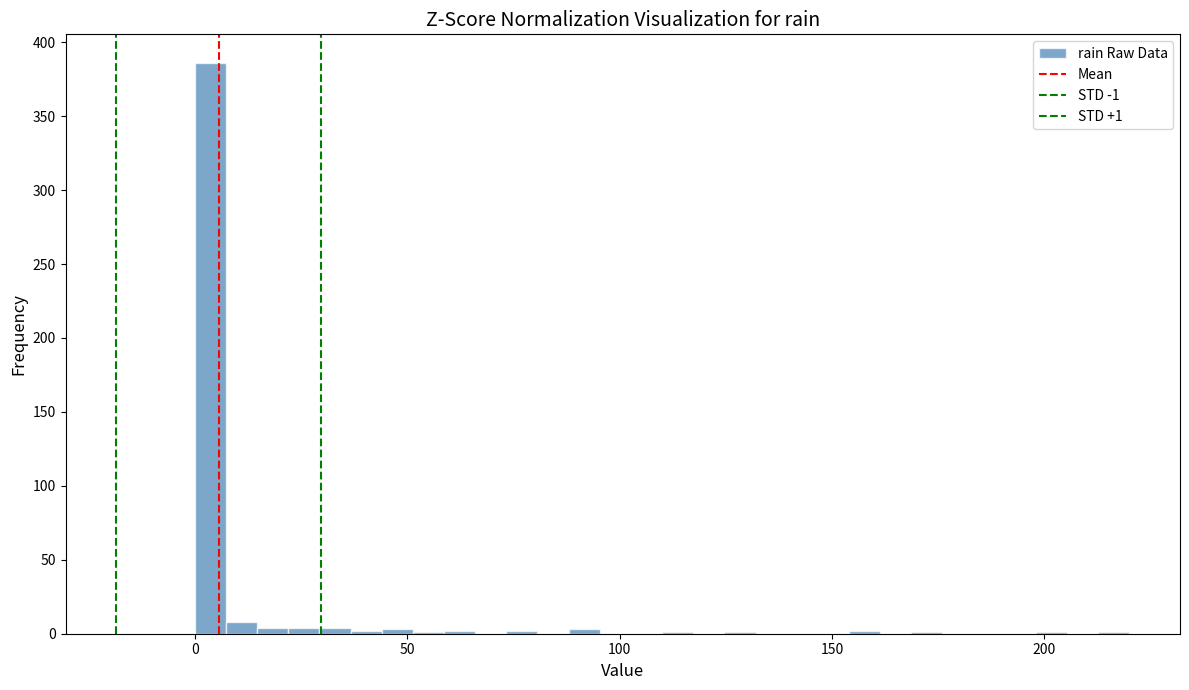

Read against the x-axis, roughly where is the centre of the tallest bar?

5